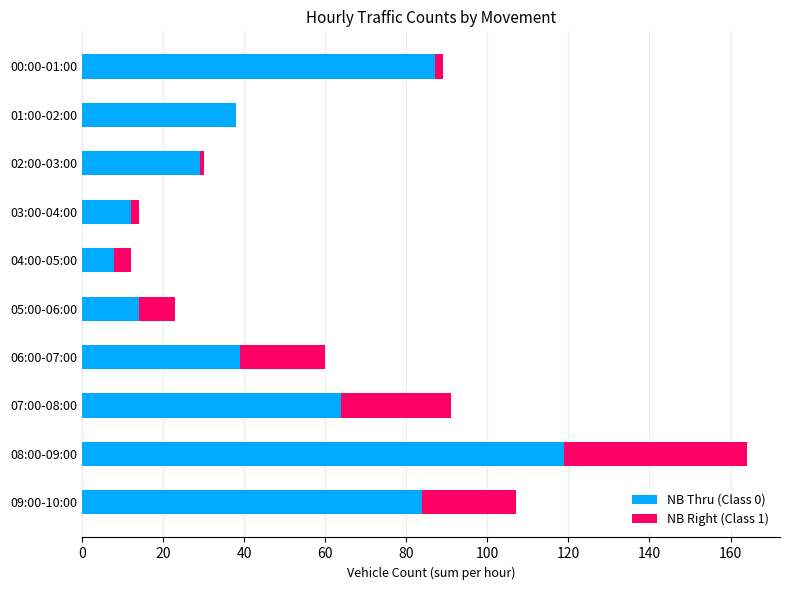

At which category is the sum across all series the highest?

08:00-09:00